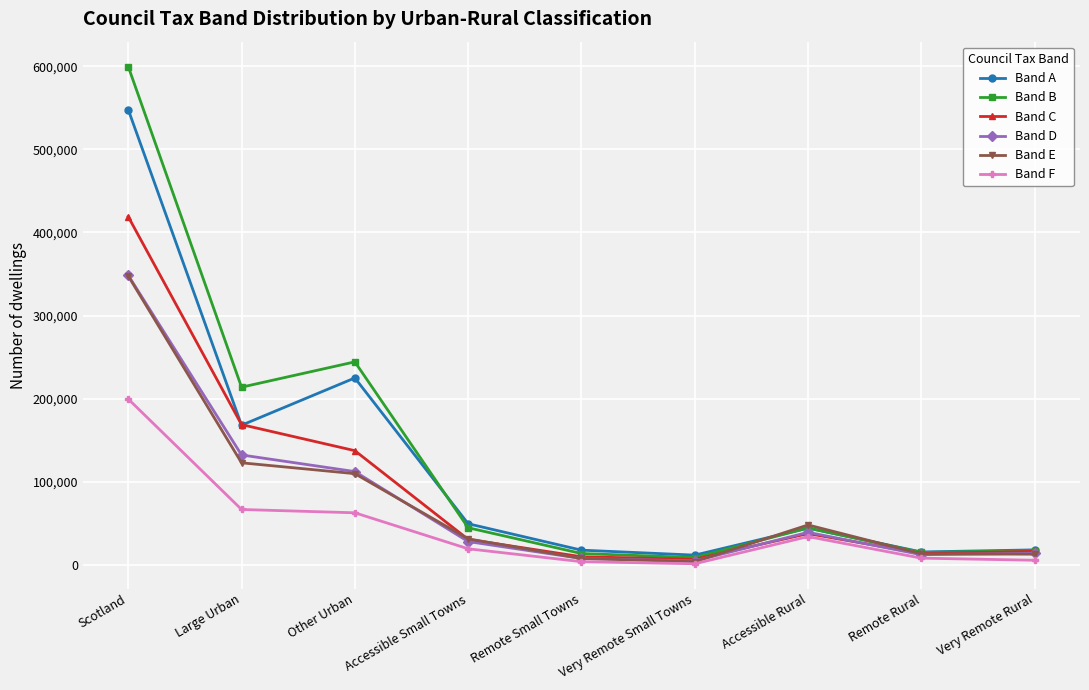

What is the difference between the maximum and minimum values in the Band D series?

343914